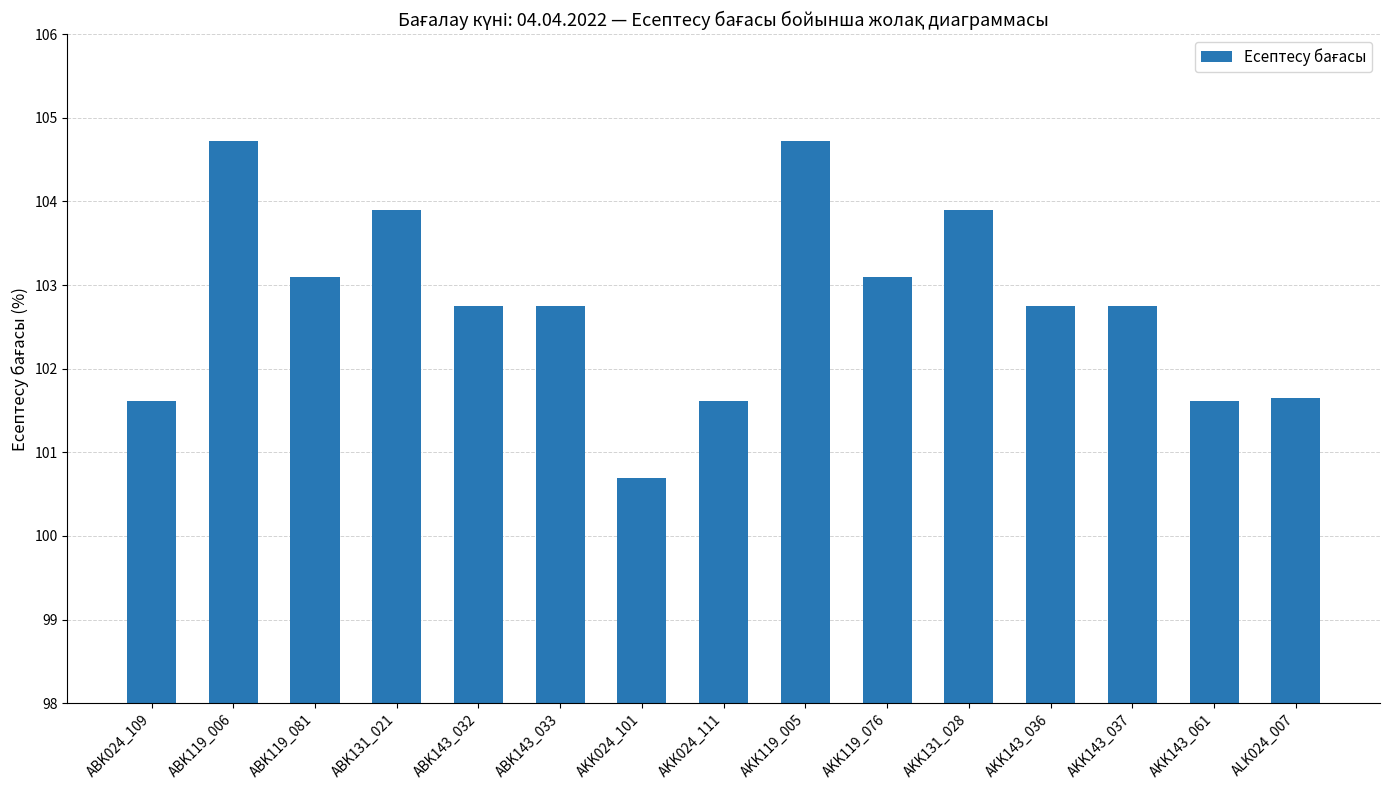

At which category does the chart reach its minimum across all series?

AKK024_101